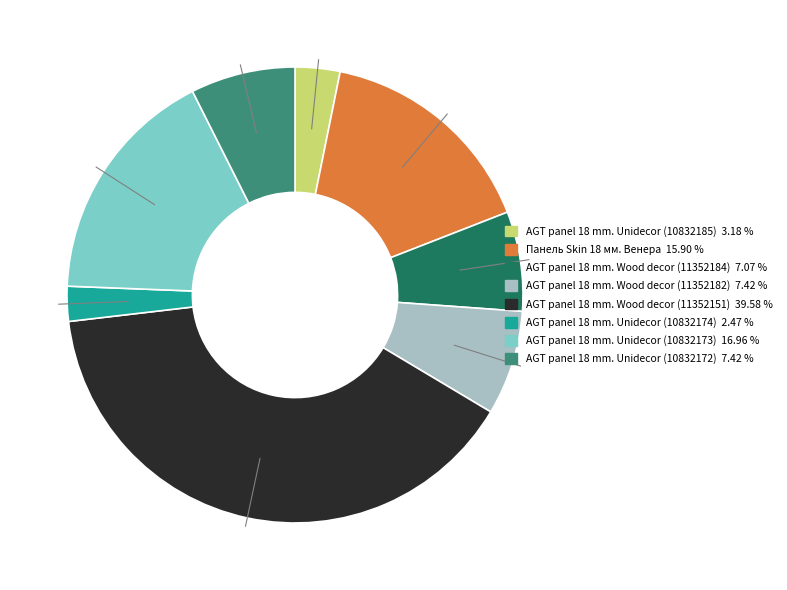

The AGT panel 18 mm. Unidecor (10832173) slice represents 10% of the pie. True or false?

False